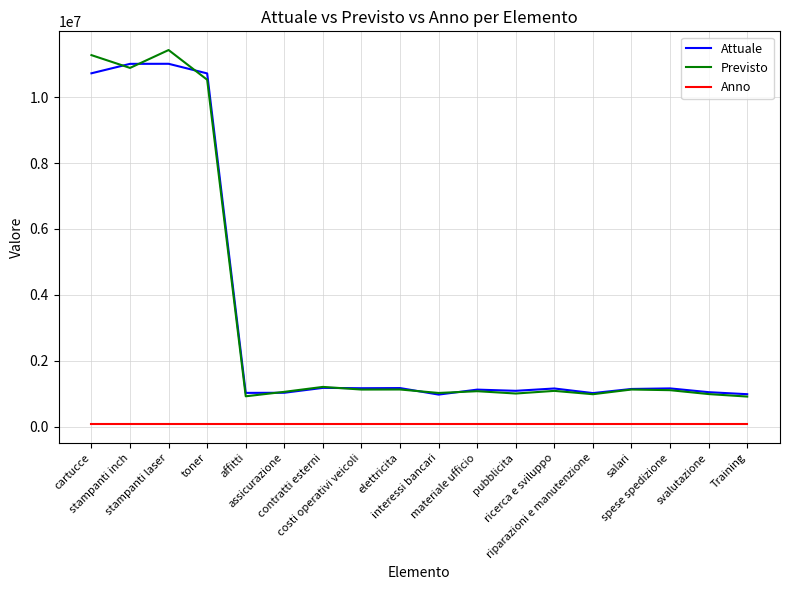

True or false: Previsto has more than 0 points higher than both neighbors.

True